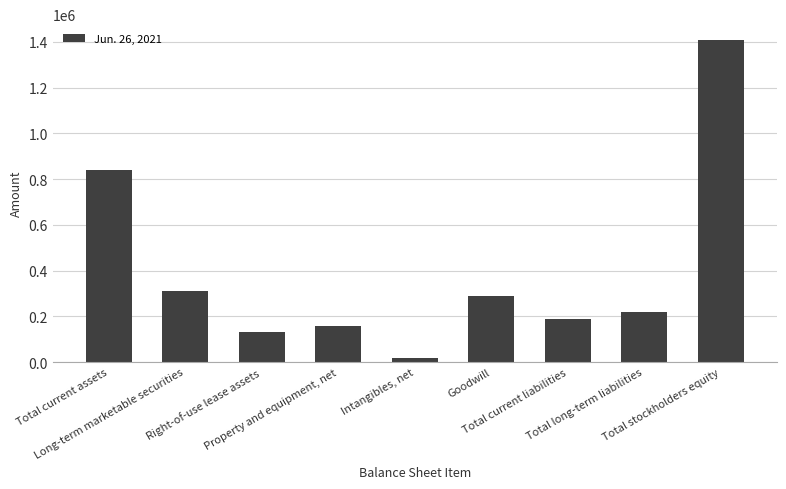

Read the value at Intangibles, net, to the nearest 10.

18430